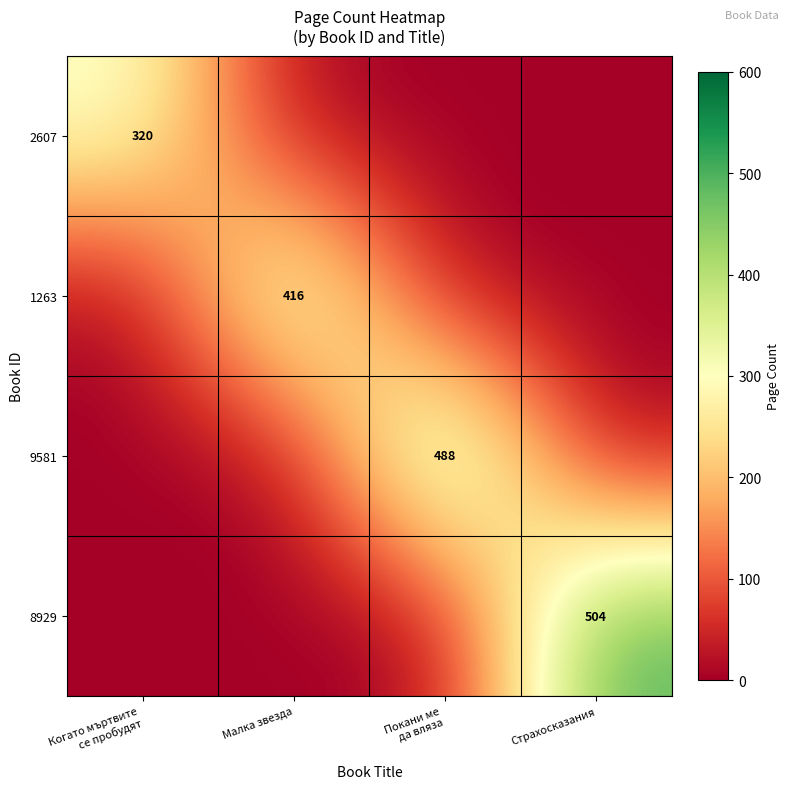

The 1263 series shows 416 at Малка звезда. True or false?

True